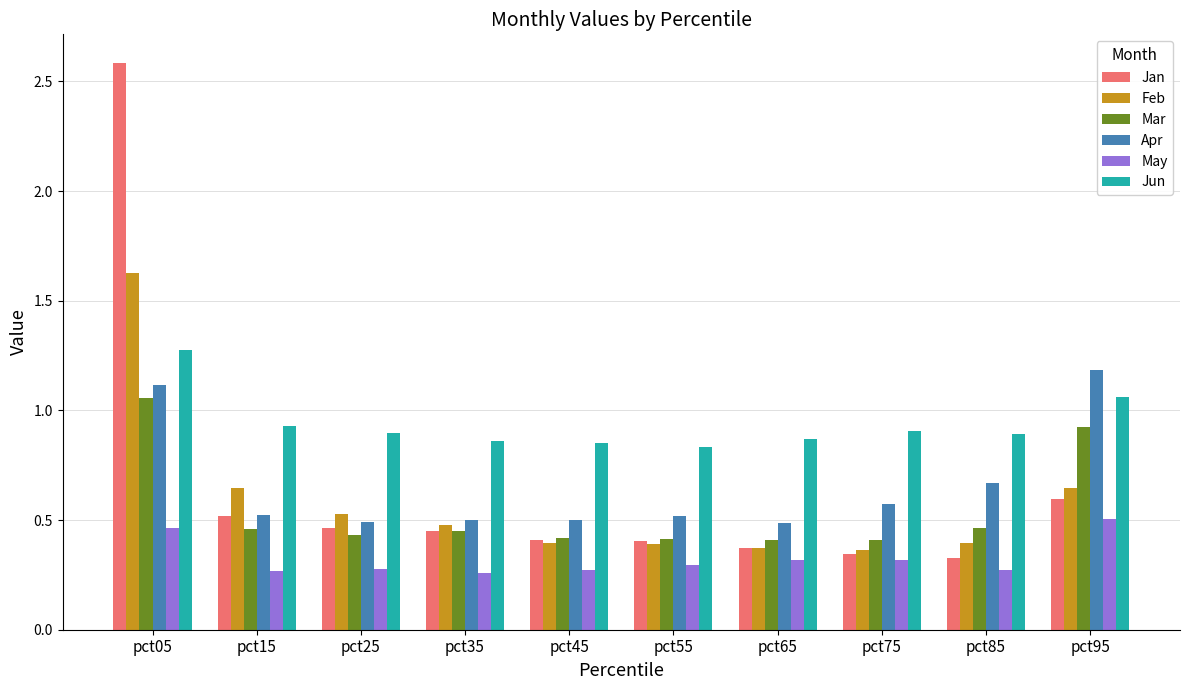

Which label corresponds to the largest value in the chart?

pct05